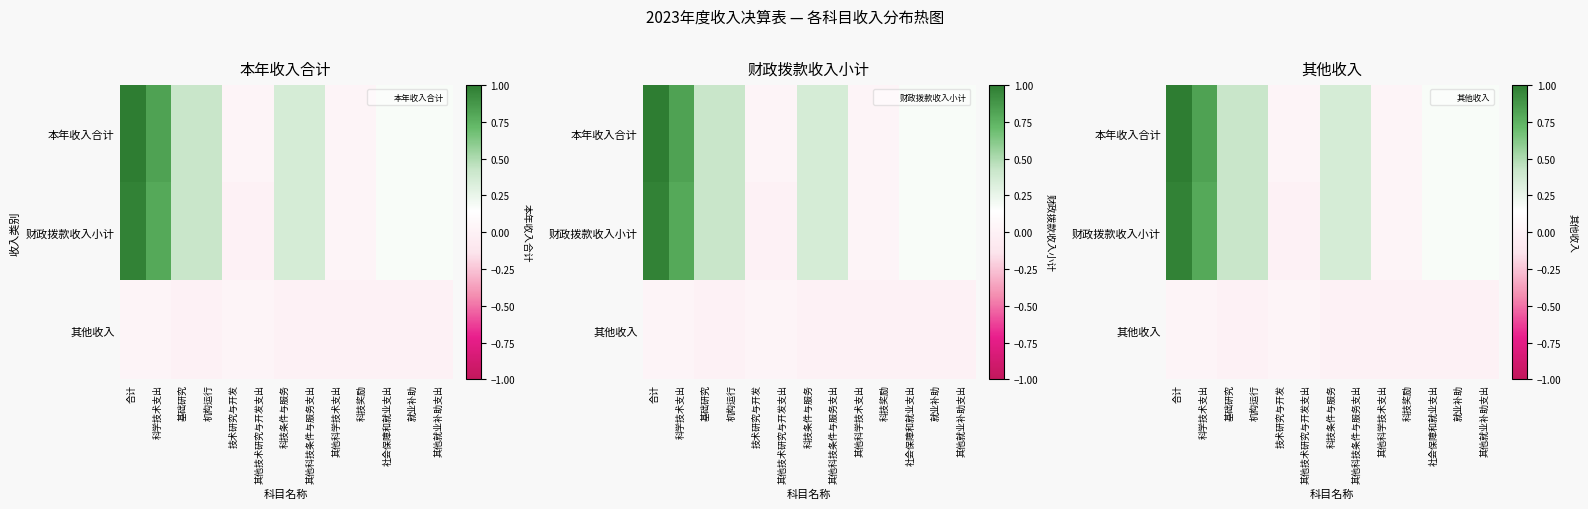

Rank the series at 合计 from lowest to highest value.

其他收入, 财政拨款收入小计, 本年收入合计